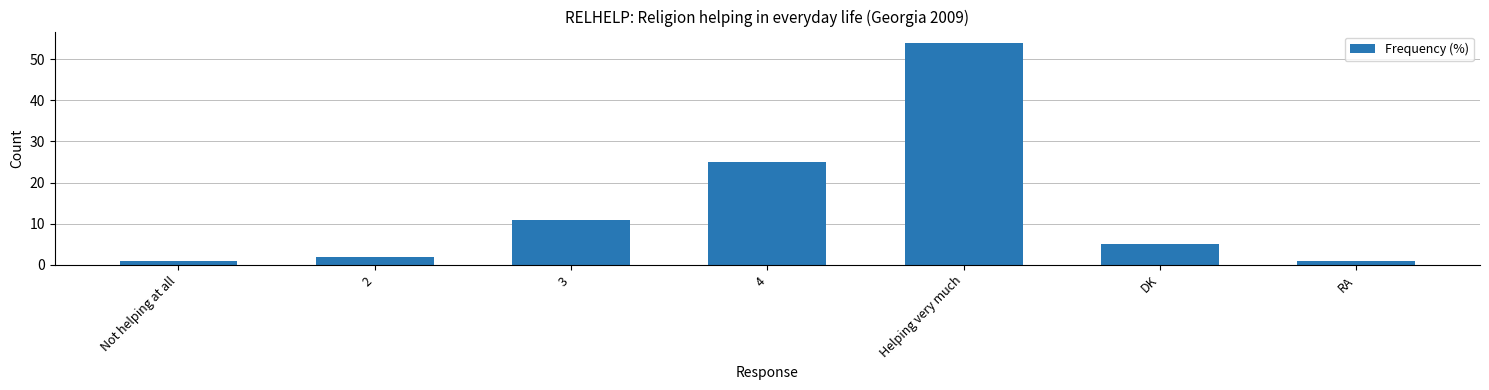

Which has a higher value, 4 or DK?

4